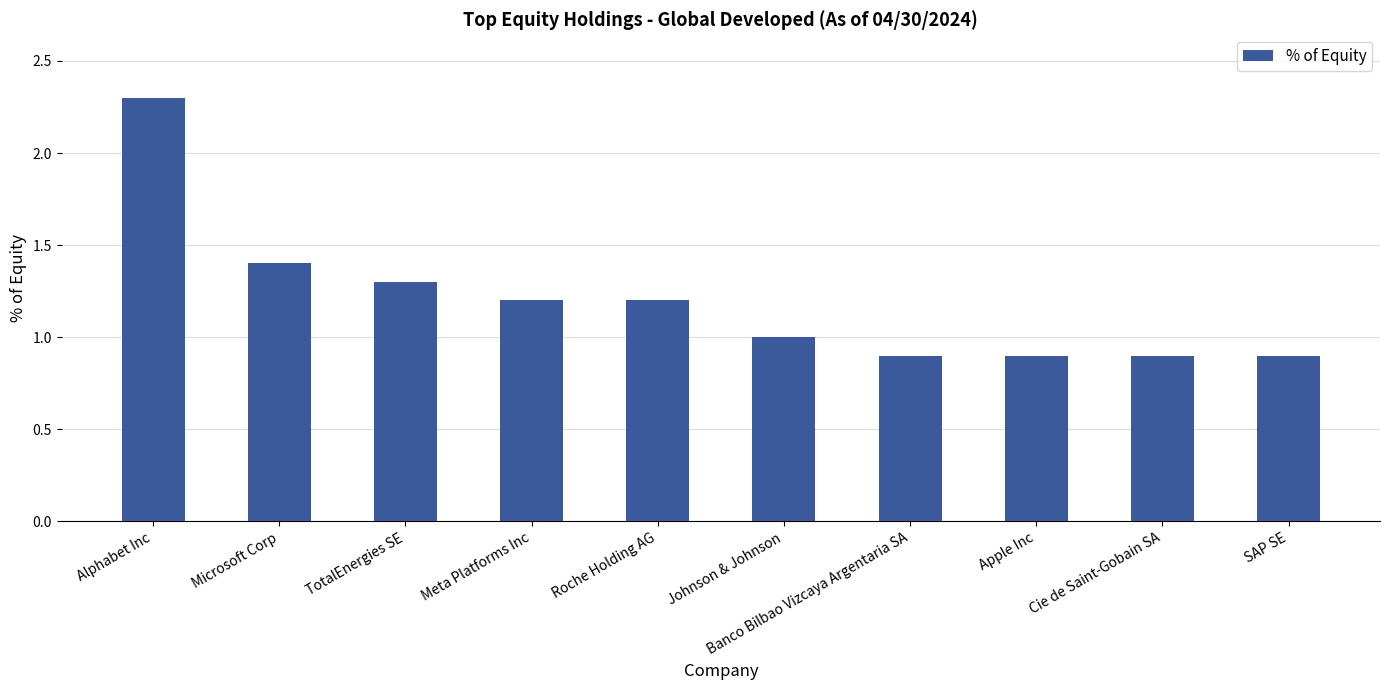

True or false: the data shows 0.9 at TotalEnergies SE.

False